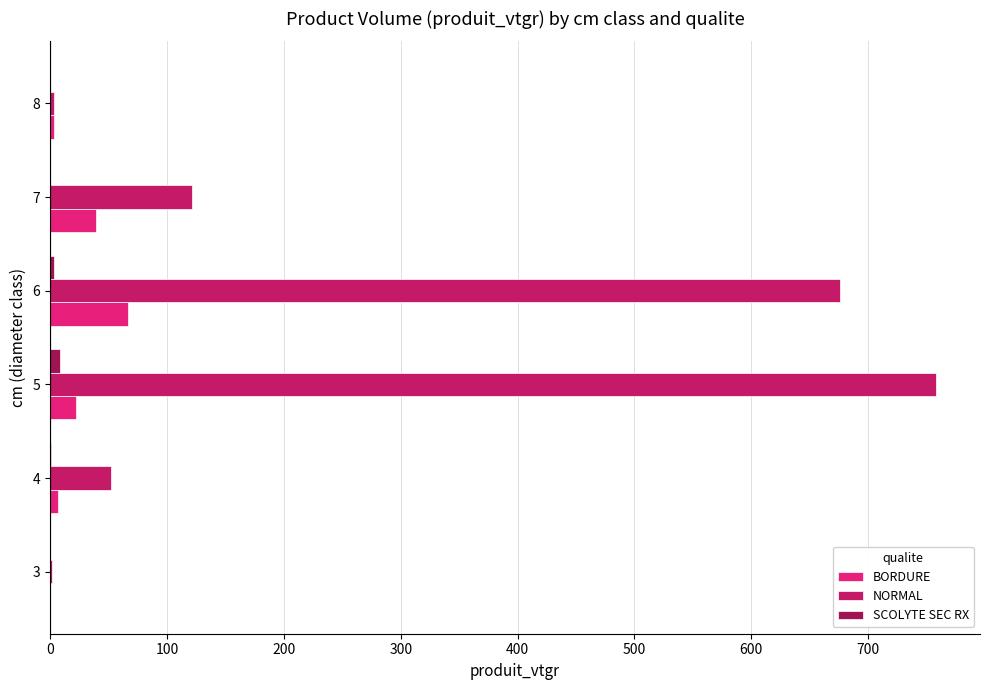

What is the maximum value for NORMAL?

757.7